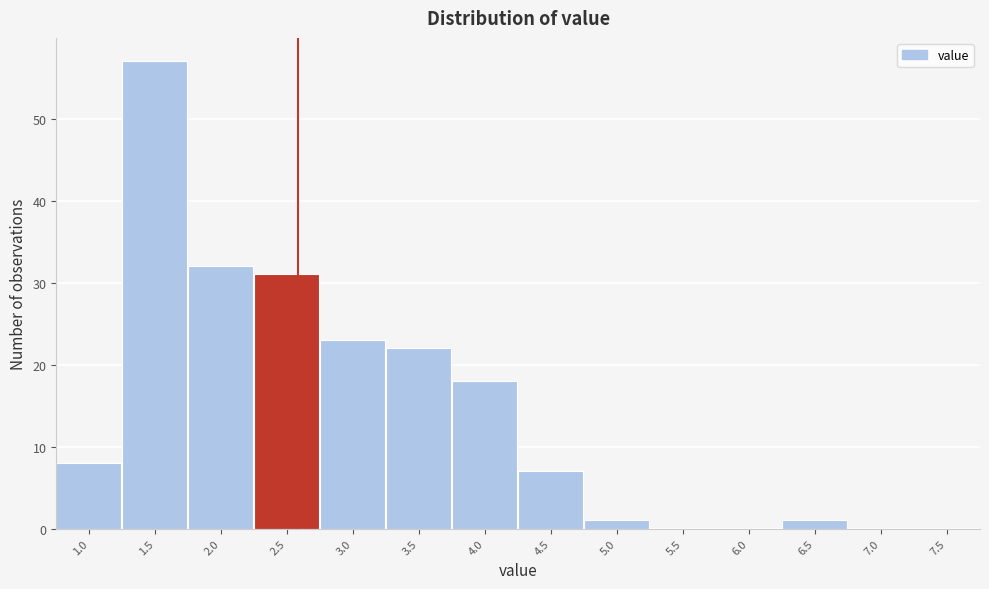

Reading left to right, transcribe all the data shown in this chart.

1.0=8	1.5=57	2.0=32	2.5=31	3.0=23	3.5=22	4.0=18	4.5=7	5.0=1	5.5=0	6.0=0	6.5=1	7.0=0	7.5=0